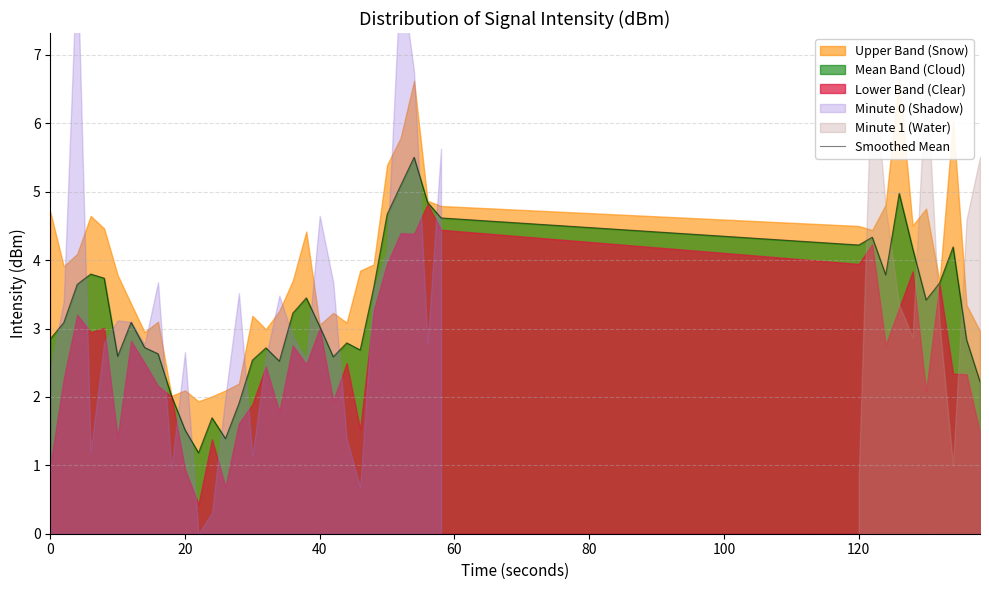

What is the smallest value displayed?

1.2